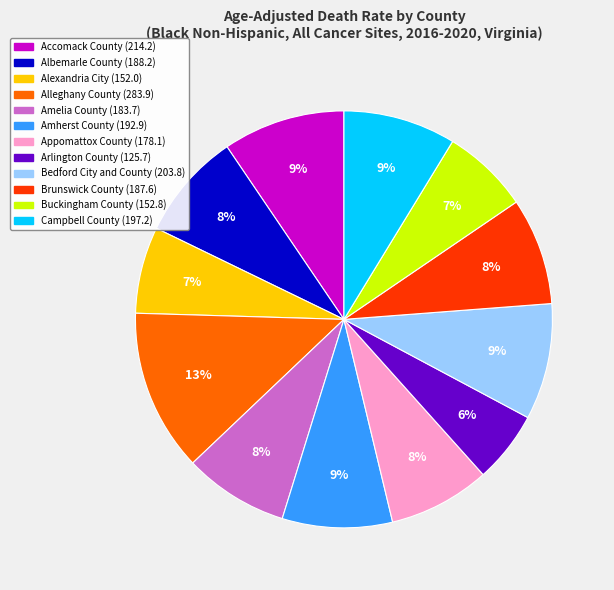

Is Alleghany County the majority of the pie?

No